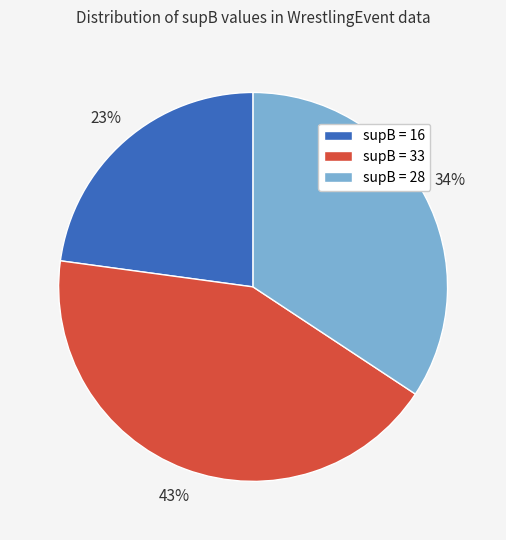

To the nearest percent, what portion does supB = 16 represent?

23%